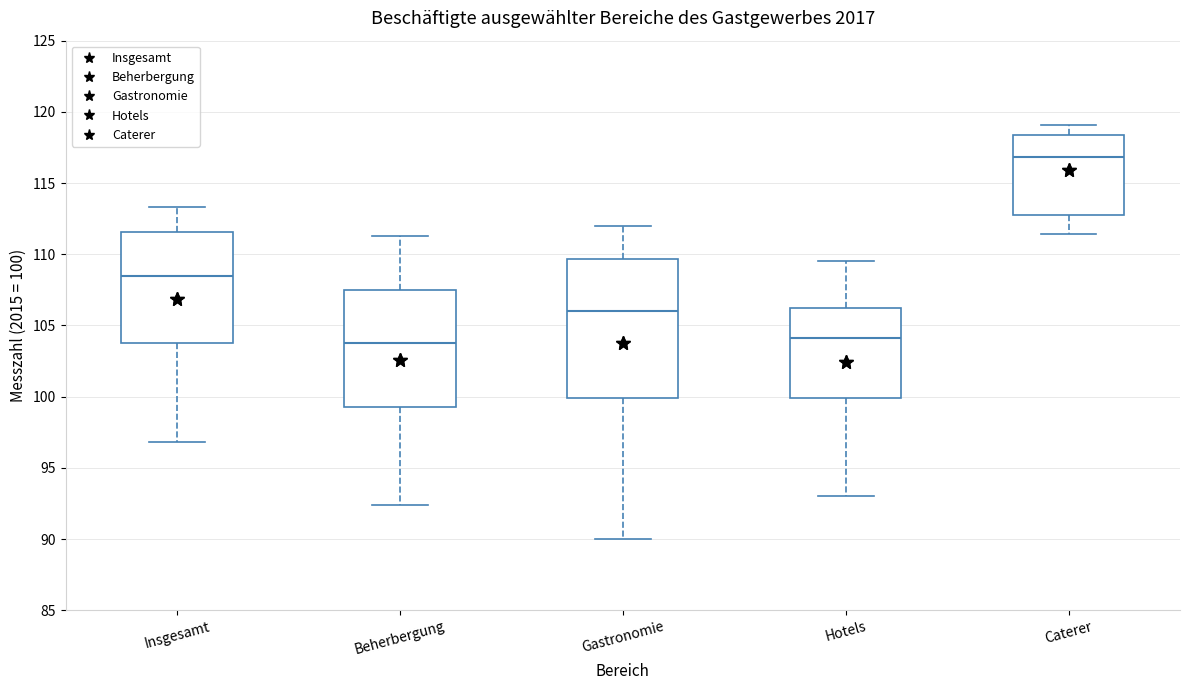

Which box is the tallest, from its lower edge to its upper edge?

Gastronomie